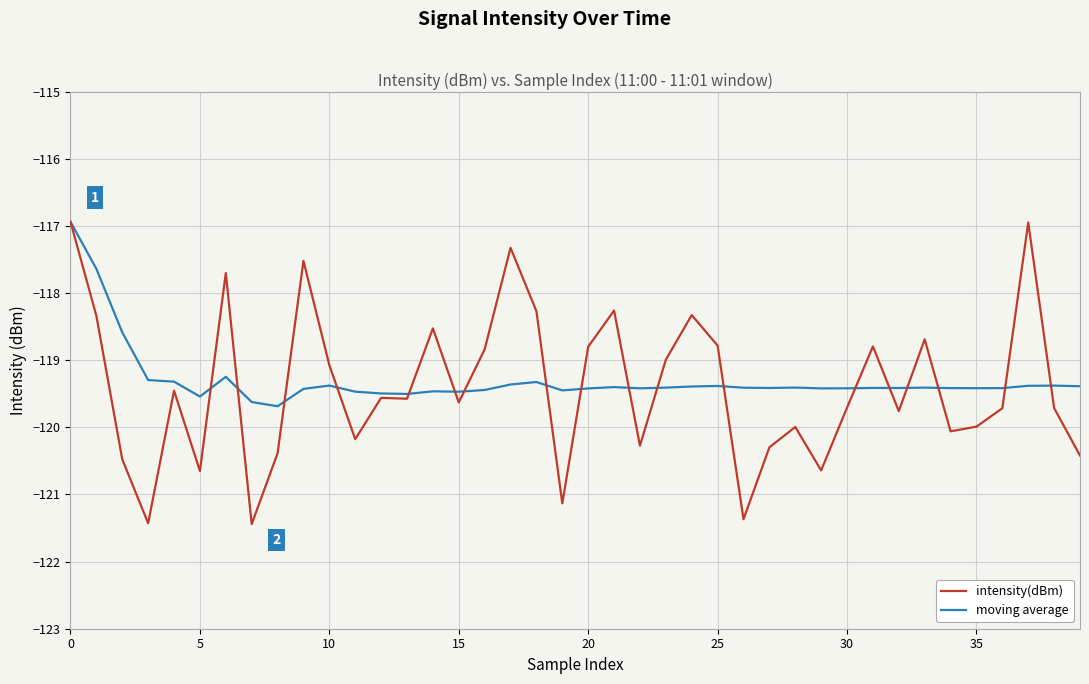

What is the lowest value of the intensity(dBm) series?

-121.4